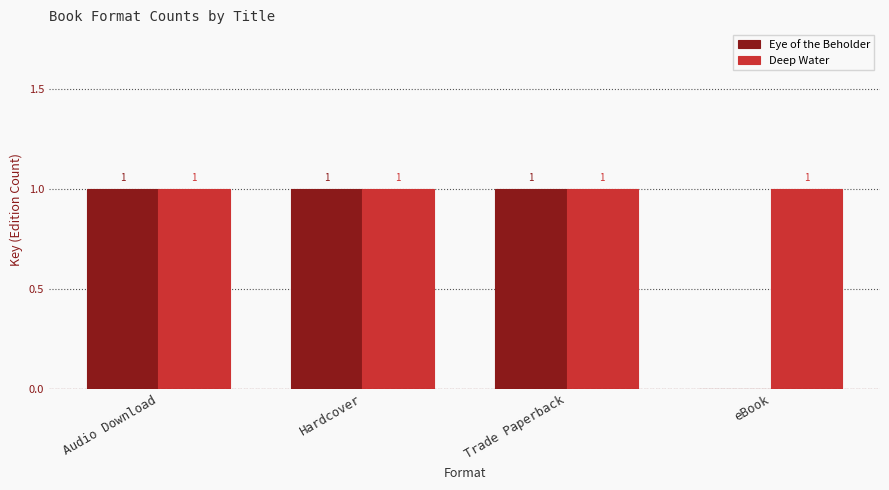

Reading left to right, what are all the values shown in this chart?

Eye of the Beholder: 1	1	1	0
Deep Water: 1	1	1	1